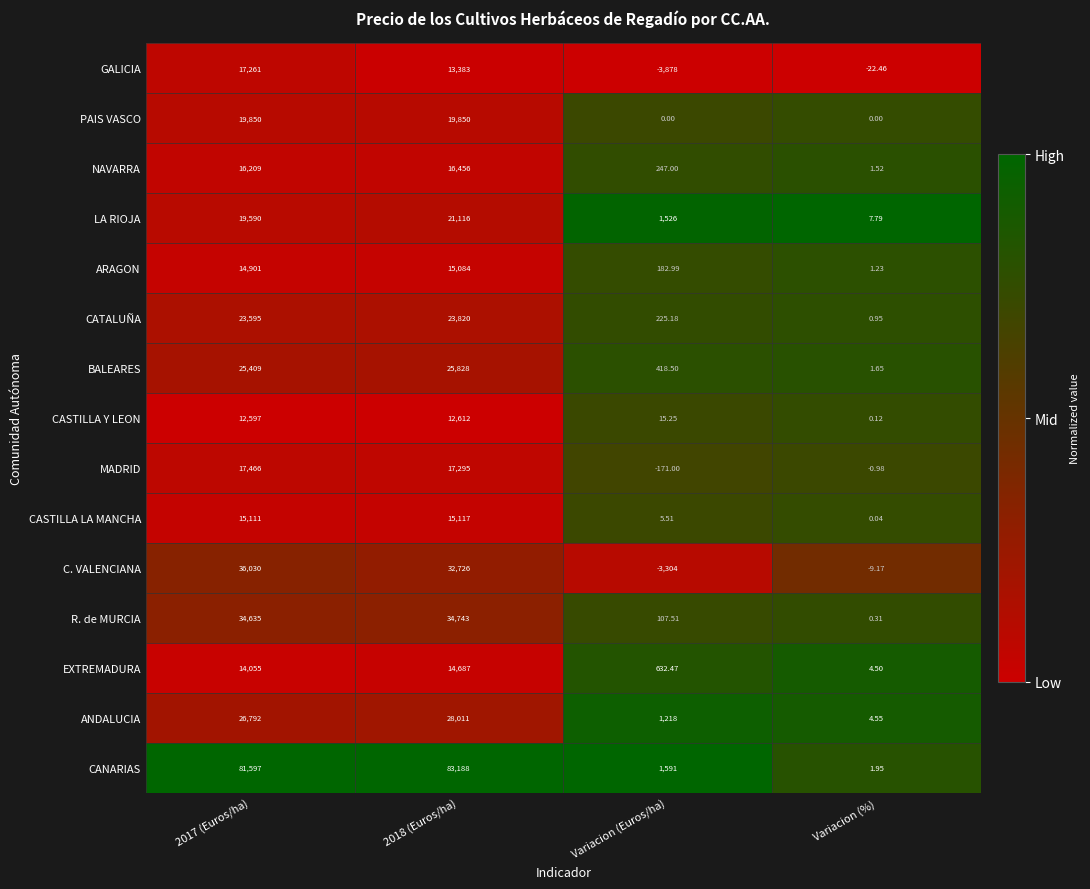

Which series has the widest spread of values?

CANARIAS